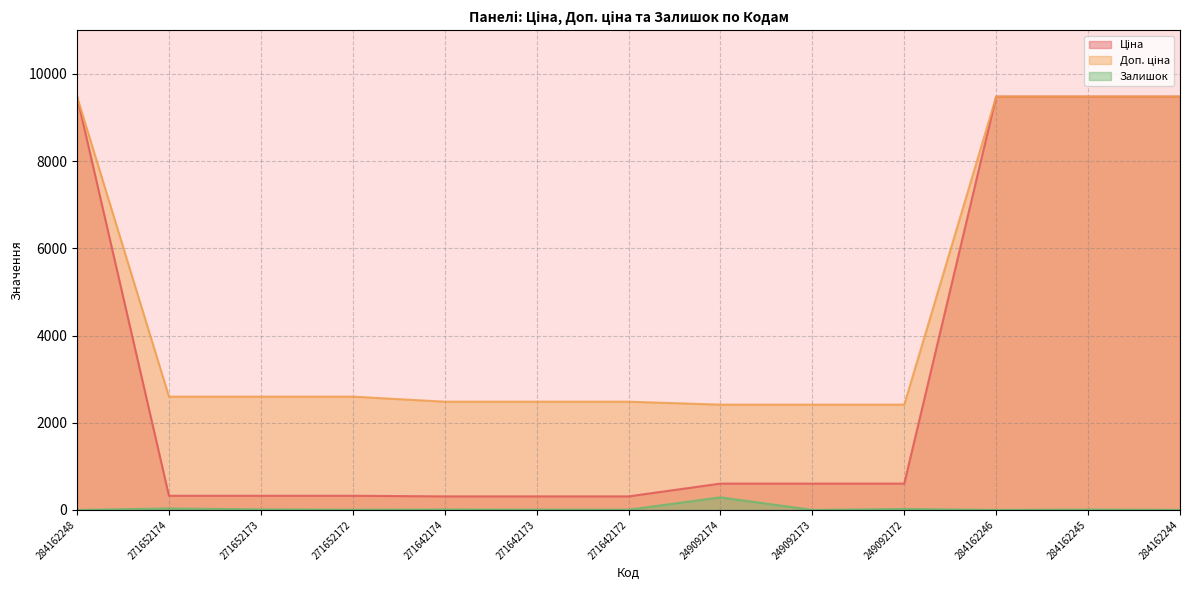

Rank the series at 271652174 from highest to lowest value.

Доп. ціна, Ціна, Залишок